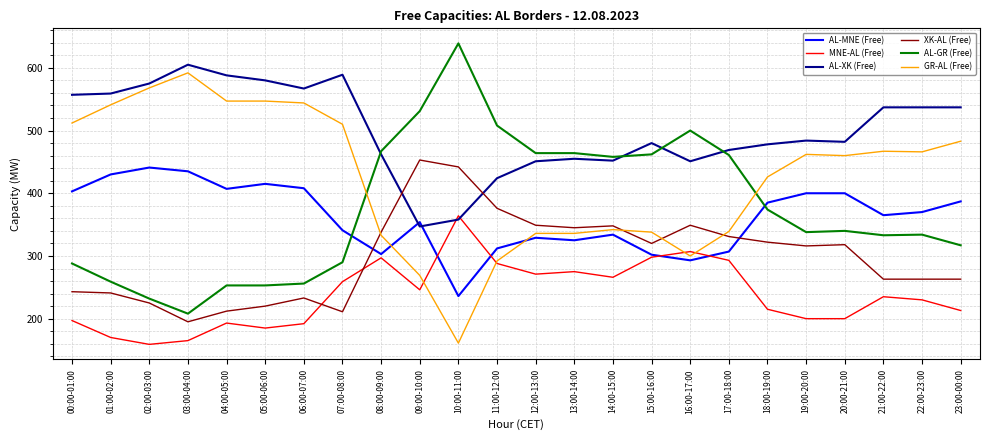

What is the spread (max minus min) of values at 08:00-09:00?

170